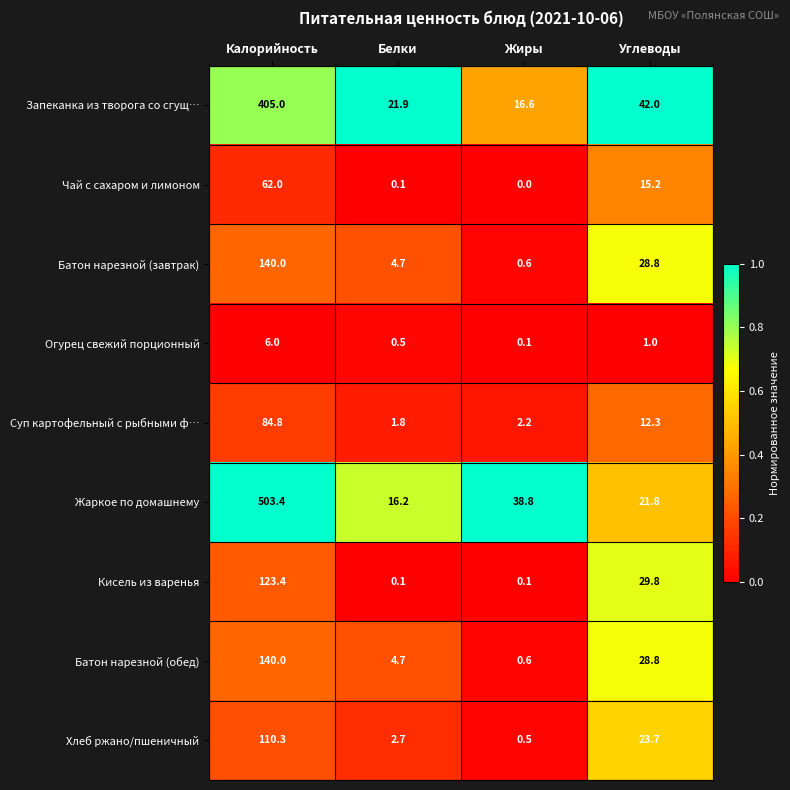

What is the difference between the second highest and minimum values in the Запеканка из творога со сгущ… series?

25.4